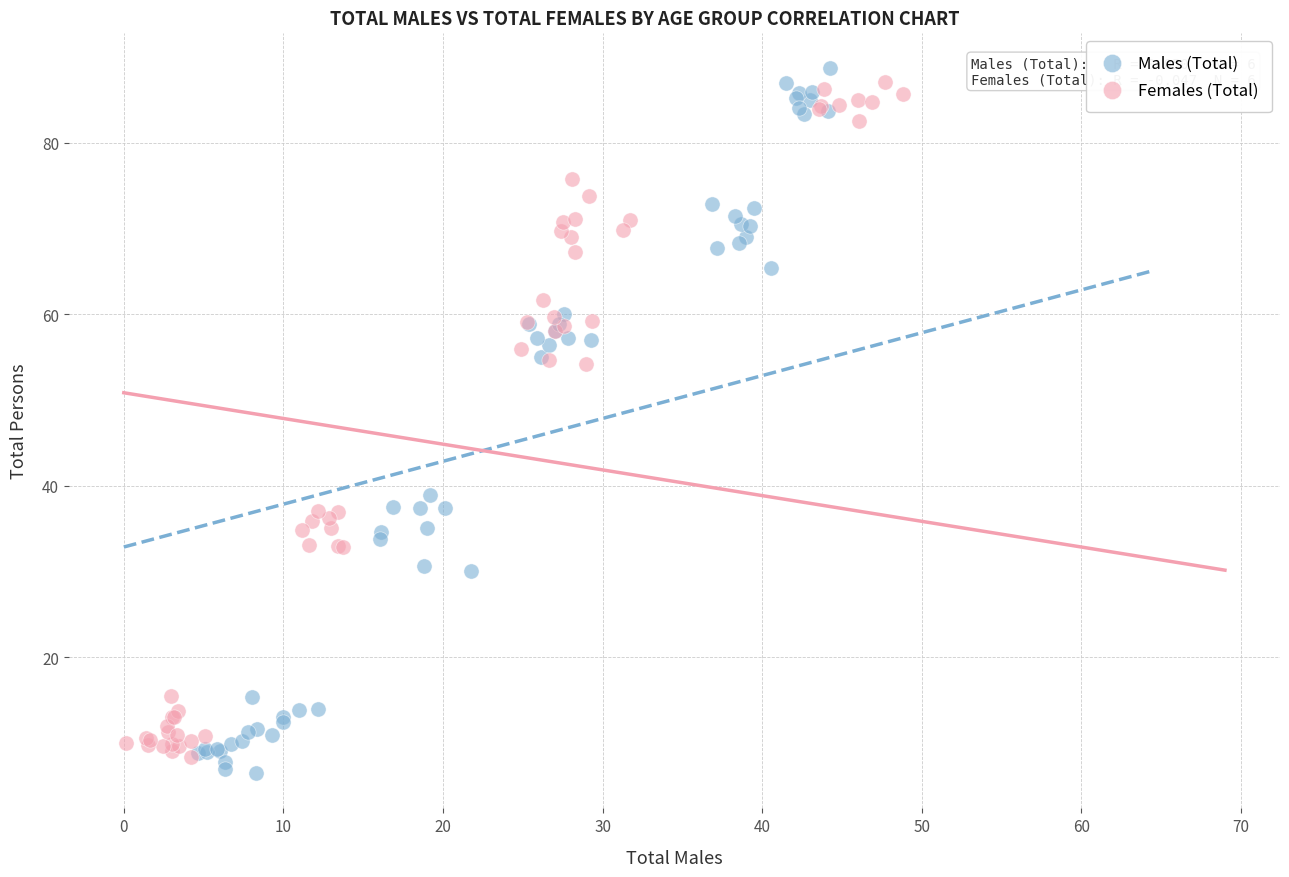

Which series has the widest spread of Y values?

Males (Total)